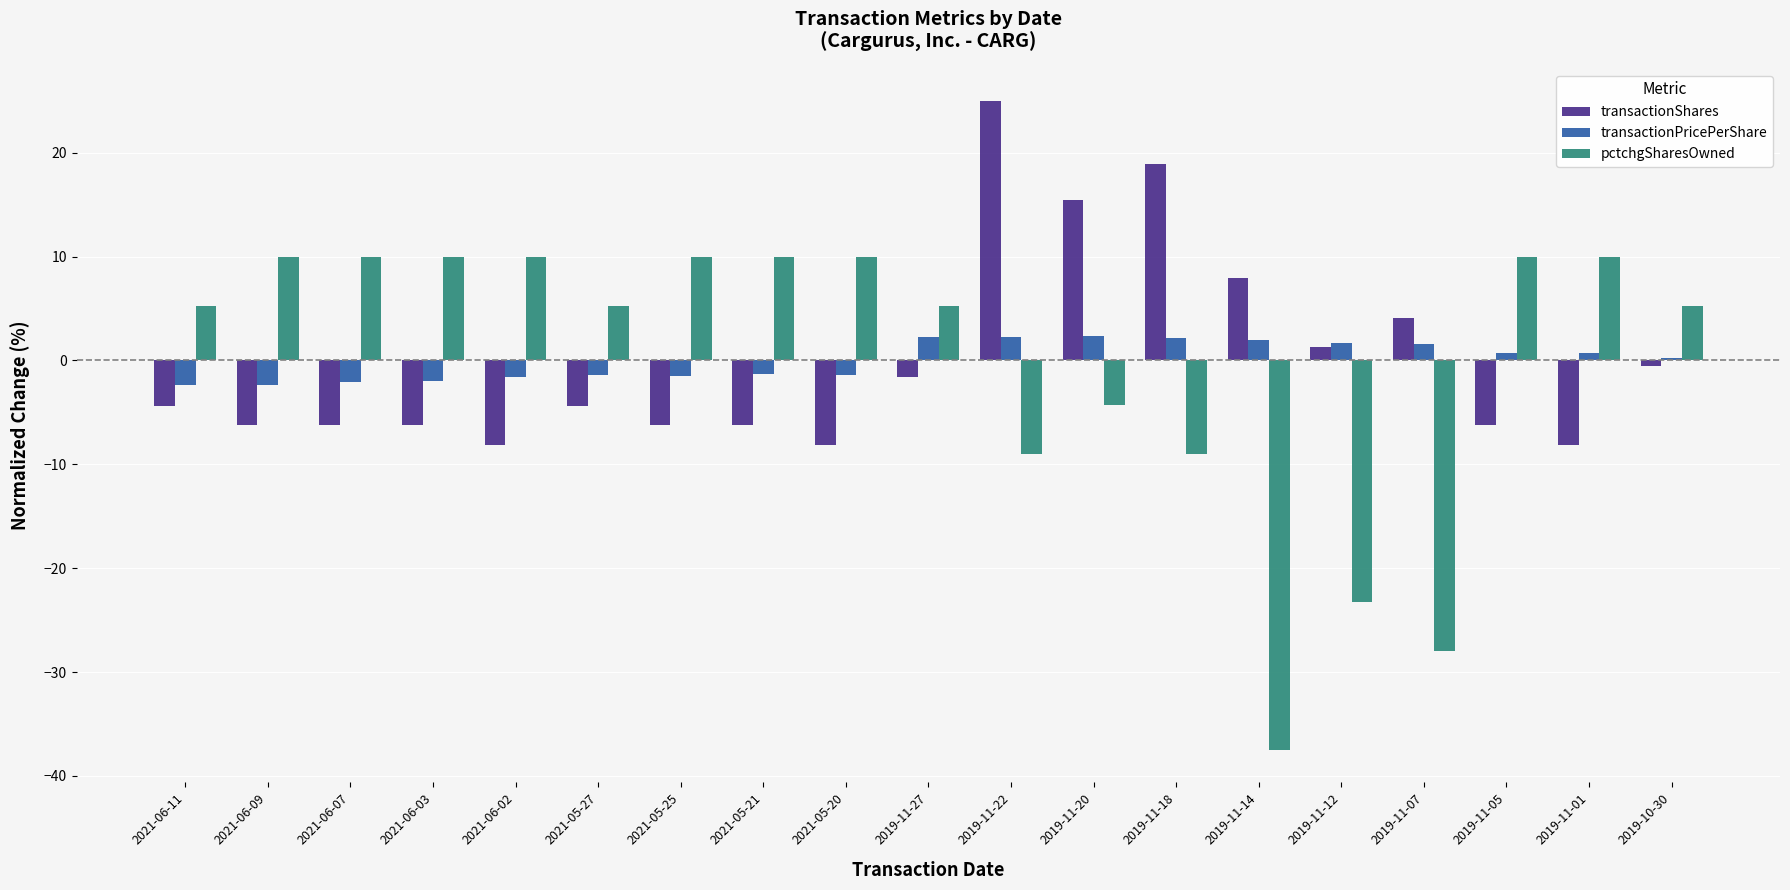

What is the difference between the maximum and minimum values in the transactionShares series?

33.0